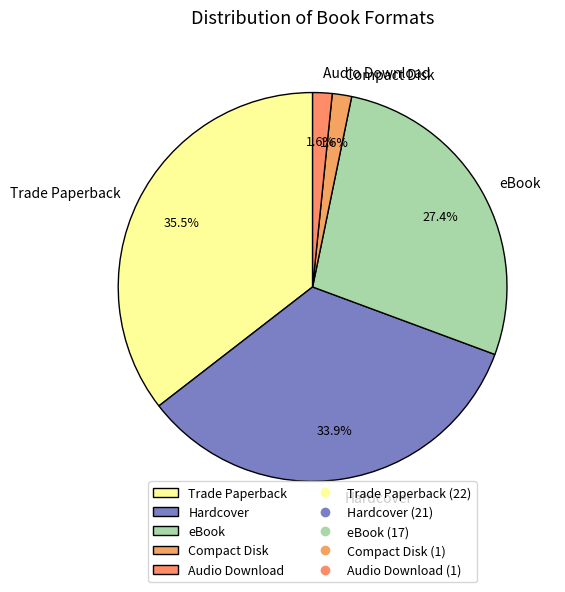

To the nearest percent, what is the difference between the Hardcover and eBook slice percentages?

6%